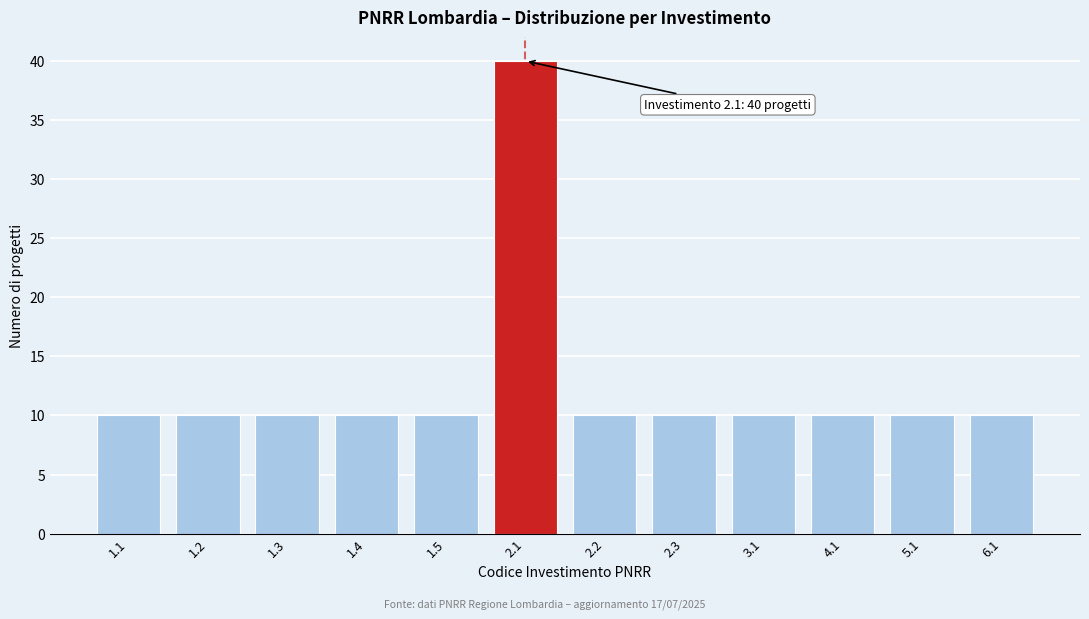

Reading left to right, extract all data points from this chart.

10	10	10	10	10	40	10	10	10	10	10	10